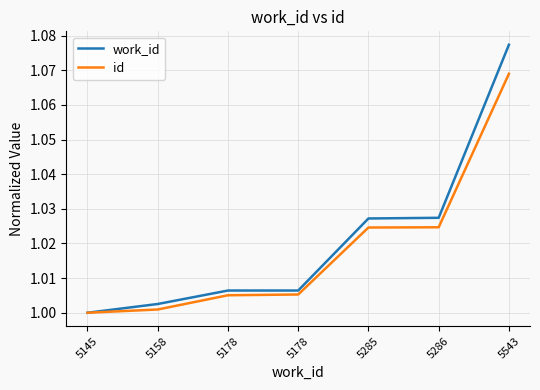

Does the chart have visible grid lines?

Yes